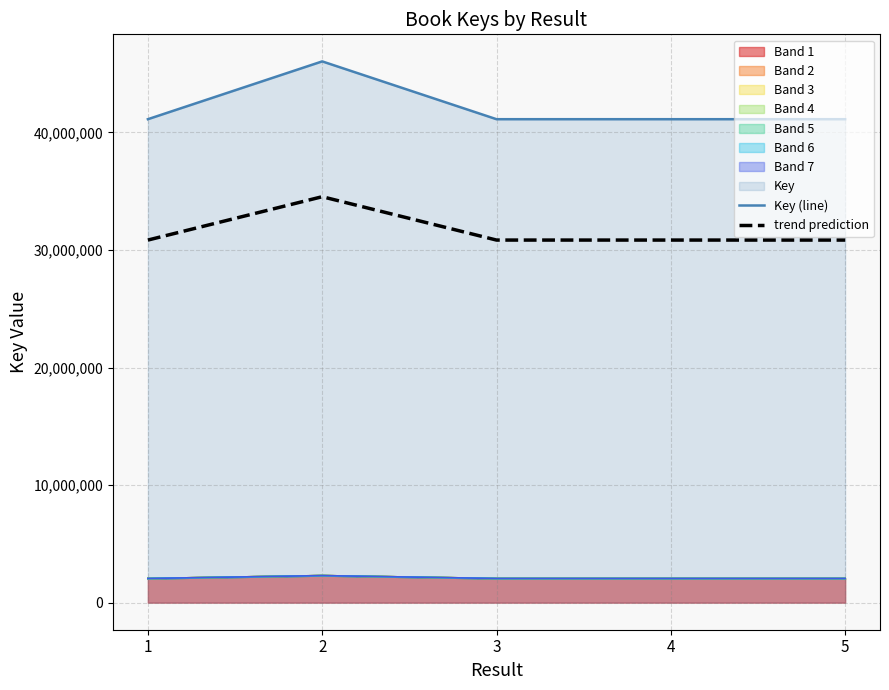

What is the difference between the maximum and minimum values in the Key (line) series?

4917393.0